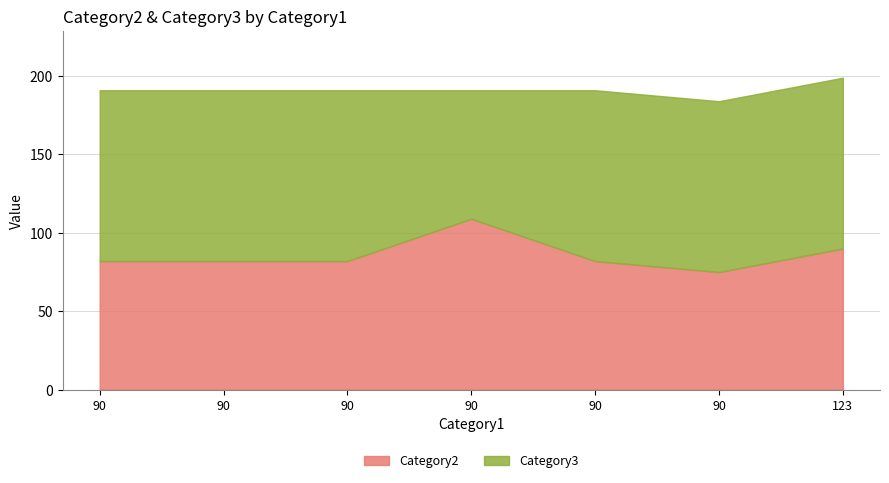

Does the chart have visible grid lines?

Yes